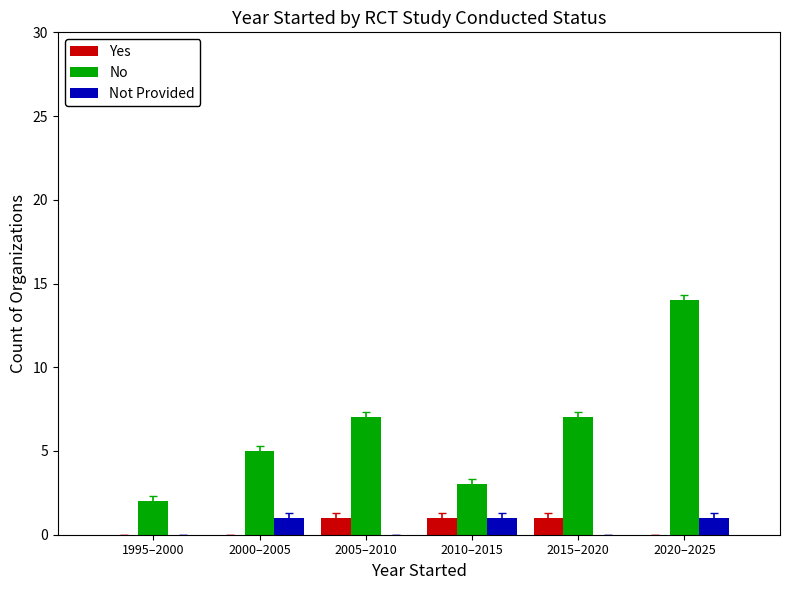

At which category is the sum across all series the highest?

2020–2025